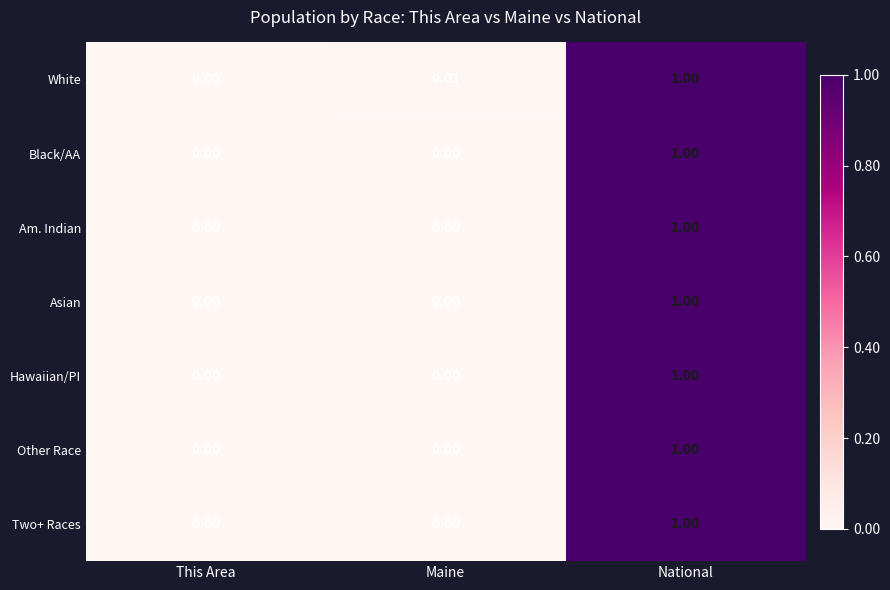

Which label corresponds to the largest value in the chart?

National